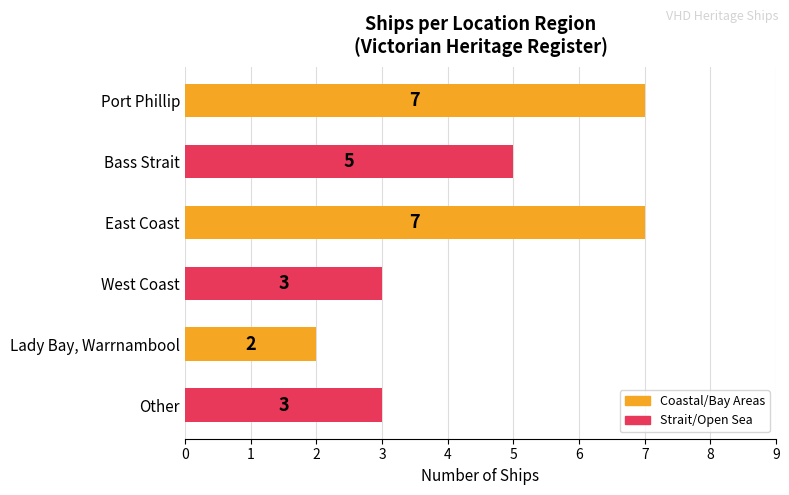

True or false: the data shows 5 at Other.

False